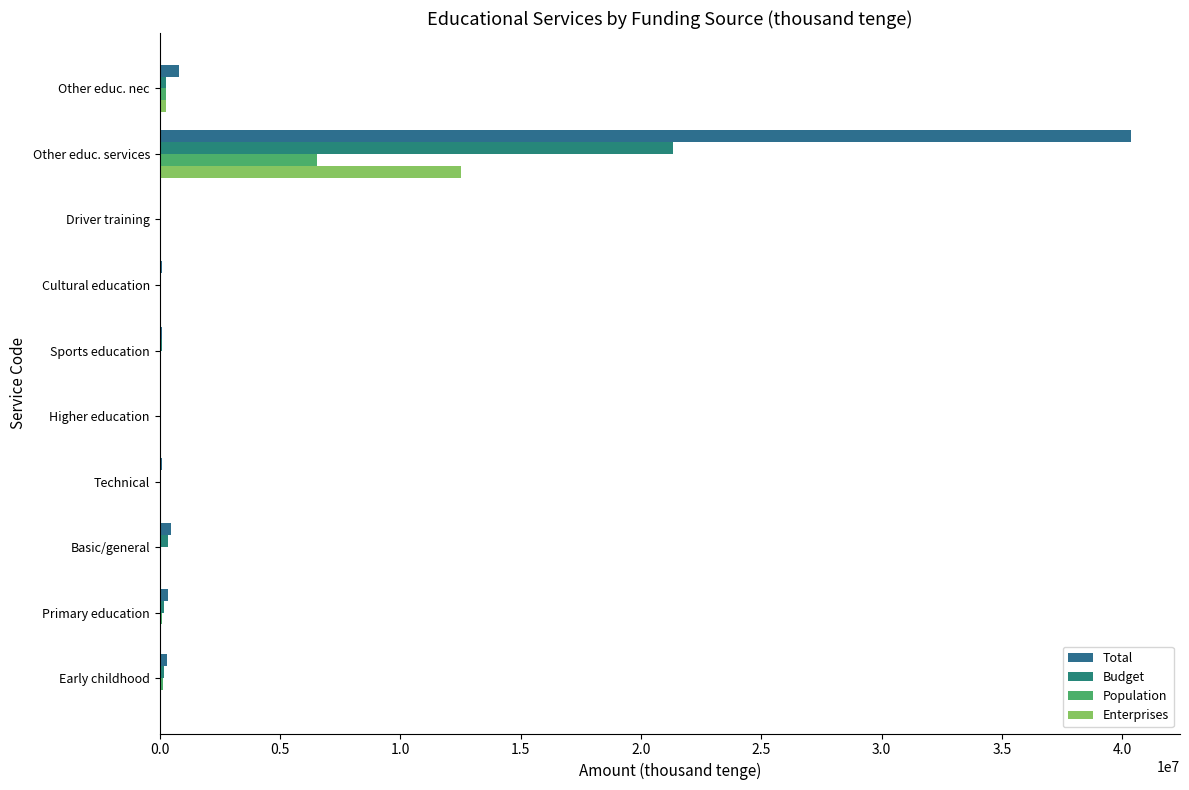

At which category is the sum across all series the highest?

Other educ. services